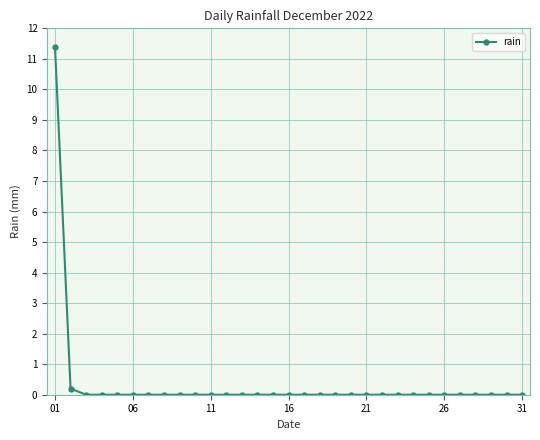

What is the average value?

0.4